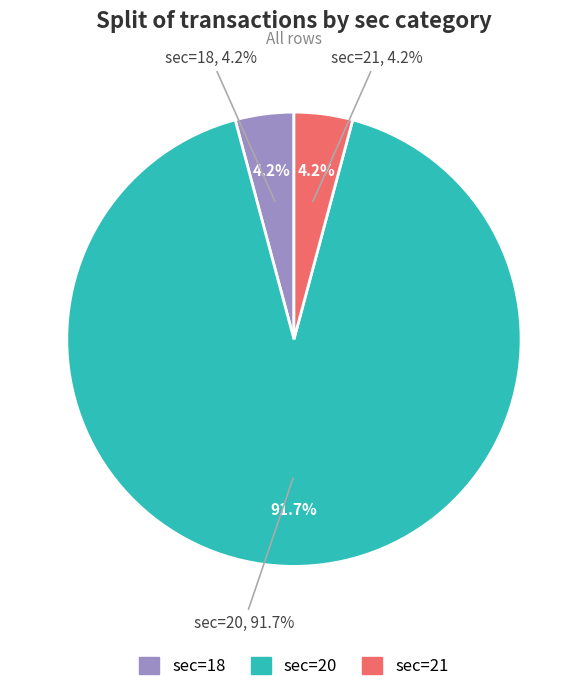

Is it true that sec=18 is 1% of the pie?

False